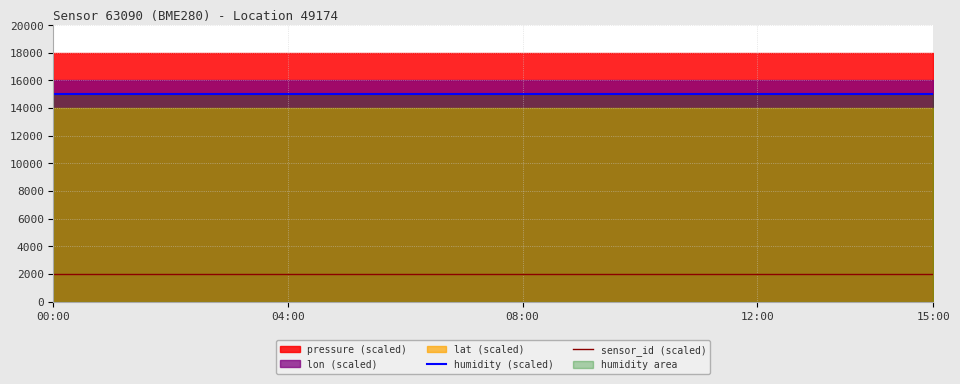

Is it true that humidity (scaled) equals 15000 at 08:00?

True